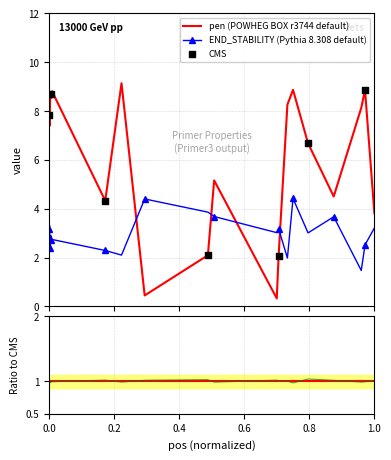

Is the value of pen at 8 greater than the value of PRIMER_LEFT_0_TM at 15?

No